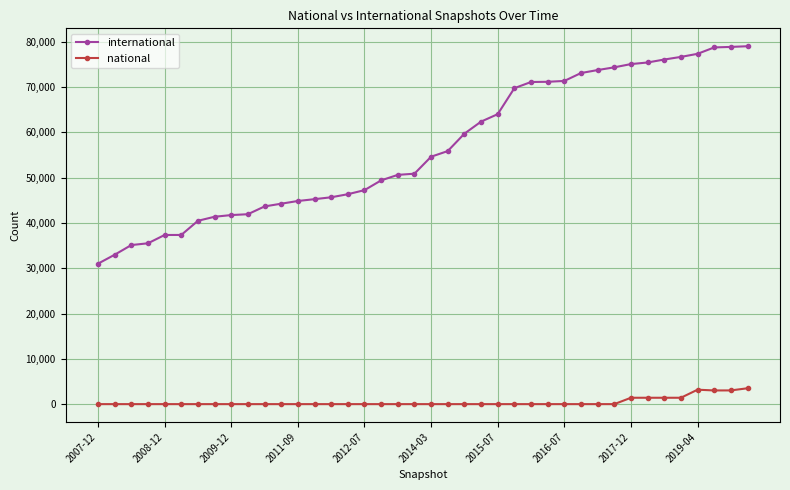

How many data points does each series have?

40